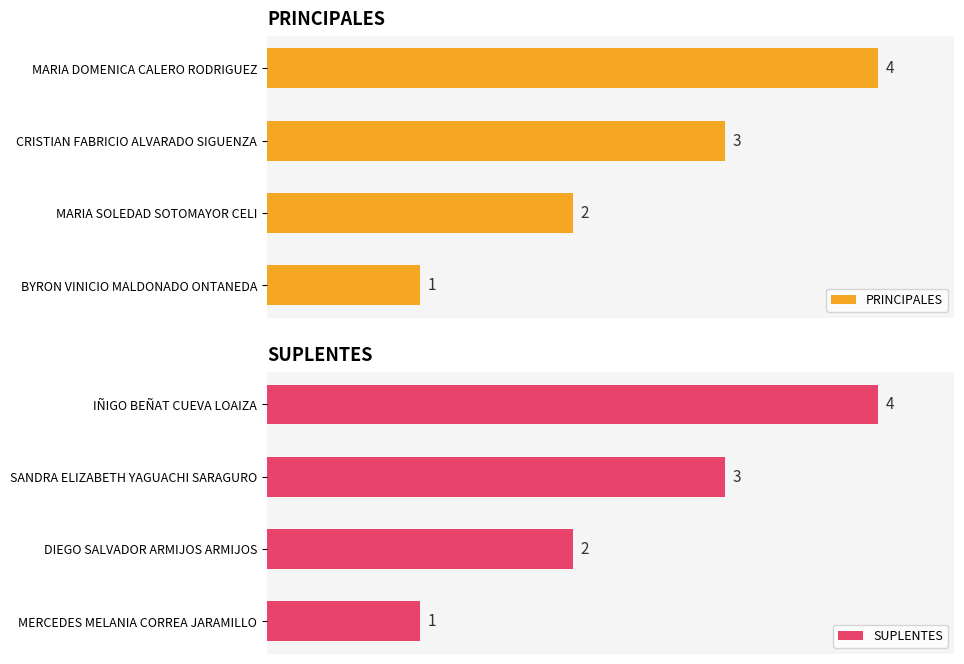

What is the value of the SUPLENTES bar at the 1st from the left?

1